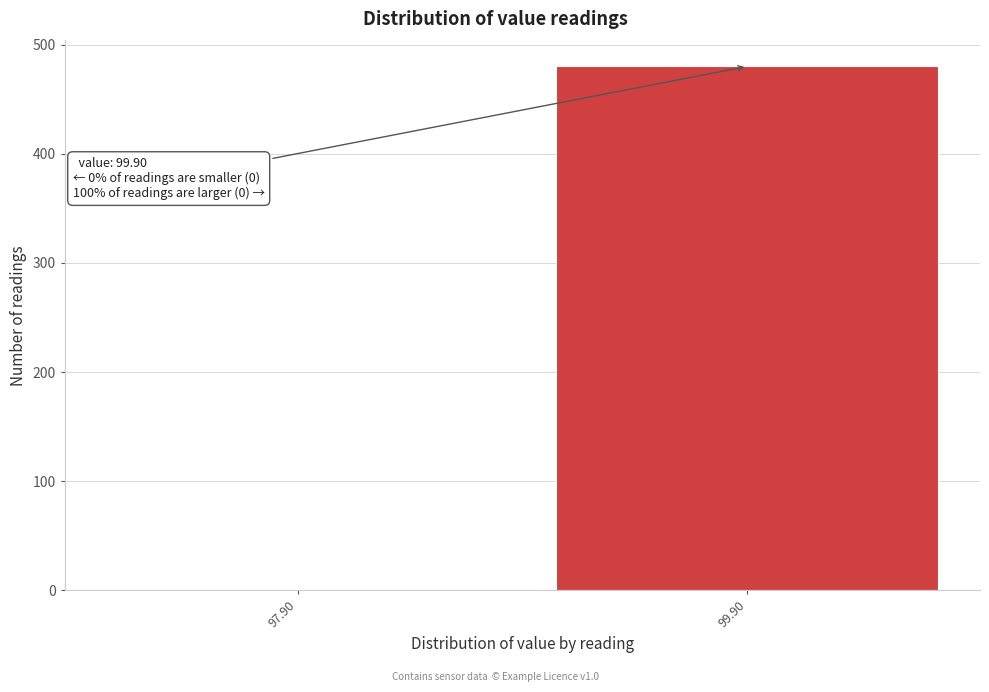

Reading left to right, extract all data points from this chart.

97.90=0	99.90=480